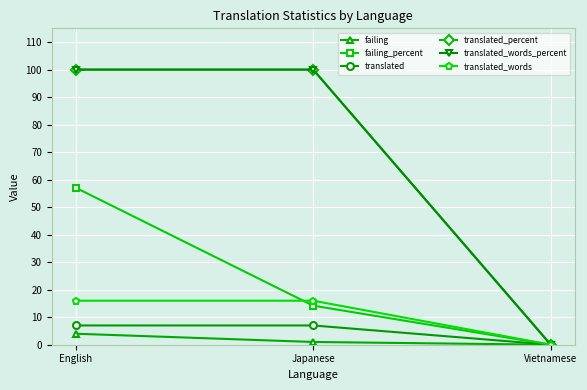

What is the sum of all failing values?

5.0